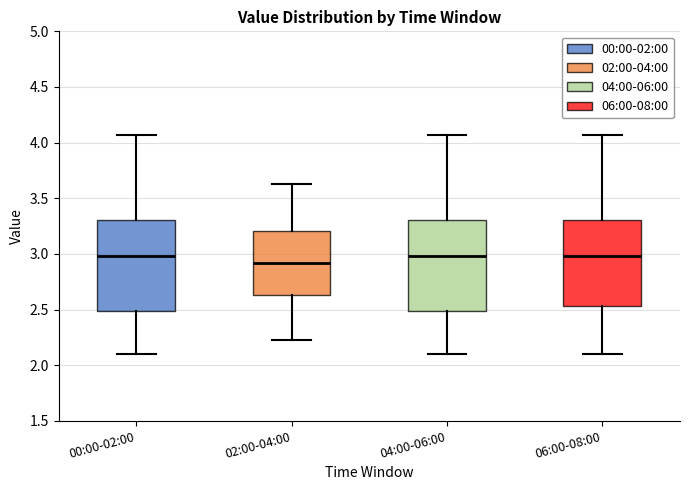

Reading left to right, read every box against the y-axis: the position of its median line, the range the box covers, and the ends of its whiskers. The values are not printed on the chart, so give them approximately, as read against the axis.

00:00-02:00: median 3.00, box 2.50 to 3.30, whiskers 2.10 to 4.05
02:00-04:00: median 2.90, box 2.65 to 3.20, whiskers 2.25 to 3.65
04:00-06:00: median 3.00, box 2.50 to 3.30, whiskers 2.10 to 4.05
06:00-08:00: median 3.00, box 2.55 to 3.30, whiskers 2.10 to 4.05